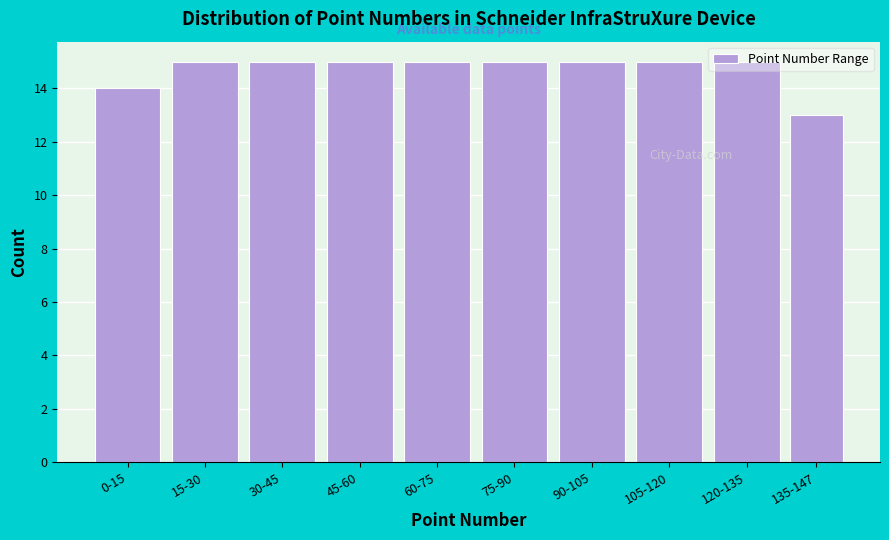

The value at 120-135 is 15. True or false?

True